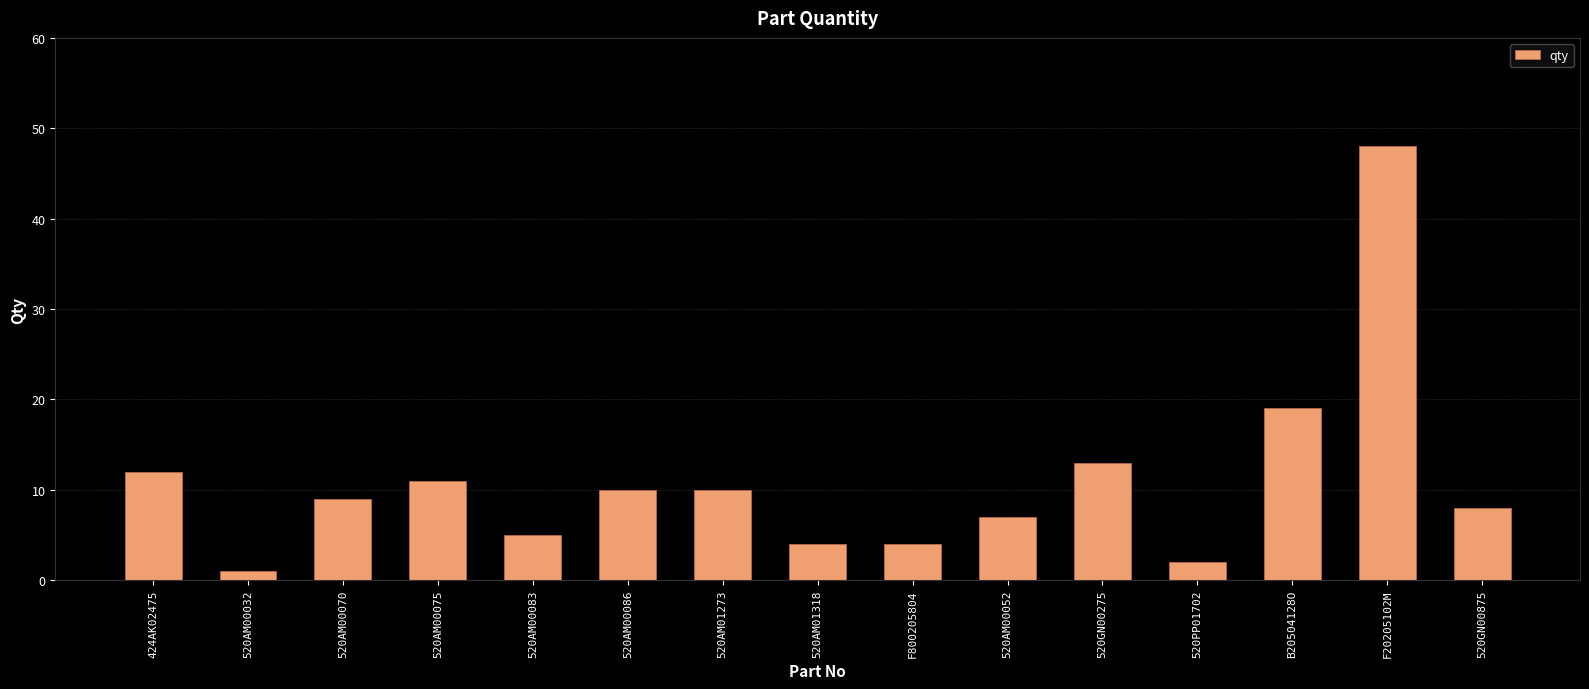

How many distinct data groups are displayed?

1